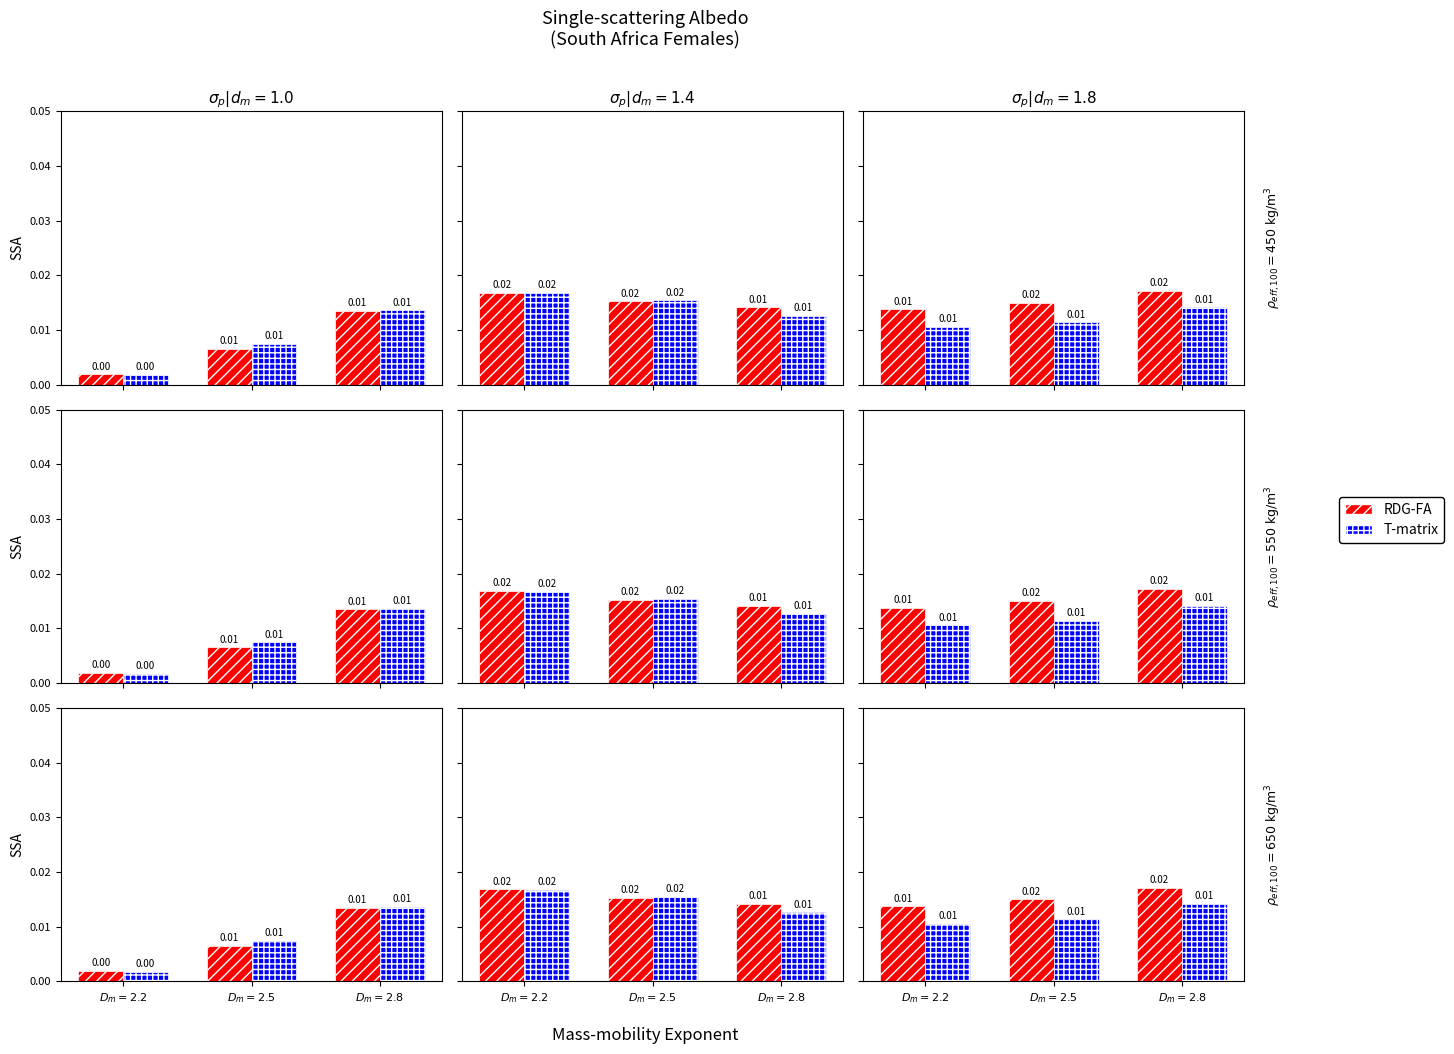

What are all the series names shown in the legend?

RDG-FA, T-matrix